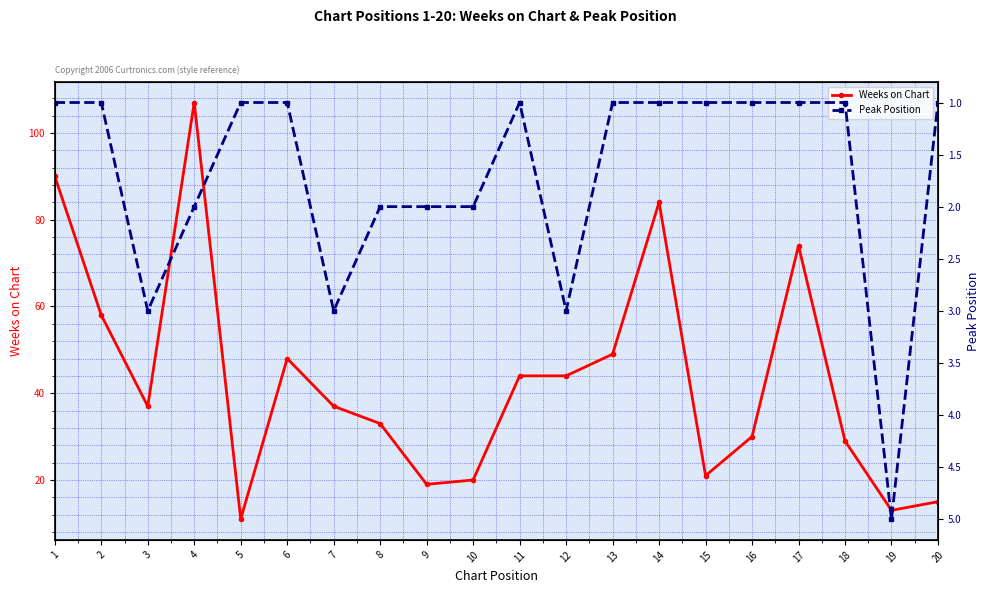

True or false: Weeks on Chart and Peak Position cross at least once.

False